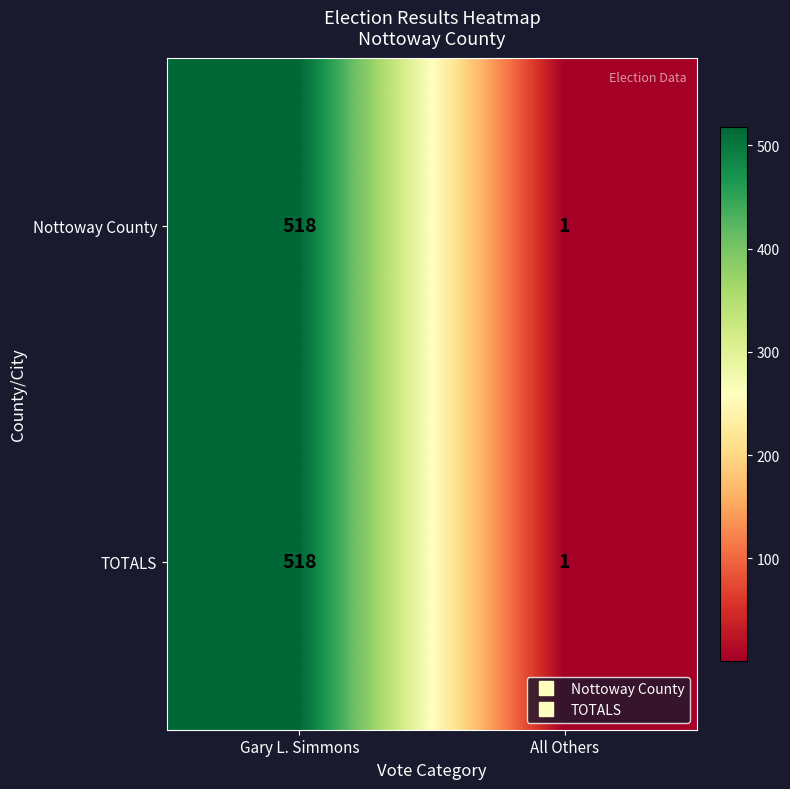

Is the value of Nottoway County at All Others greater than the value of TOTALS at Gary L. Simmons?

No